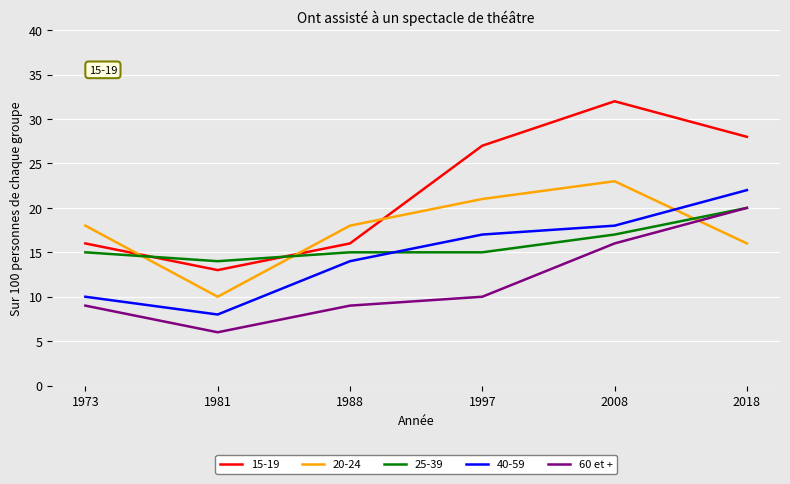

Between 1988 and 1997, which series saw the biggest shift?

15-19